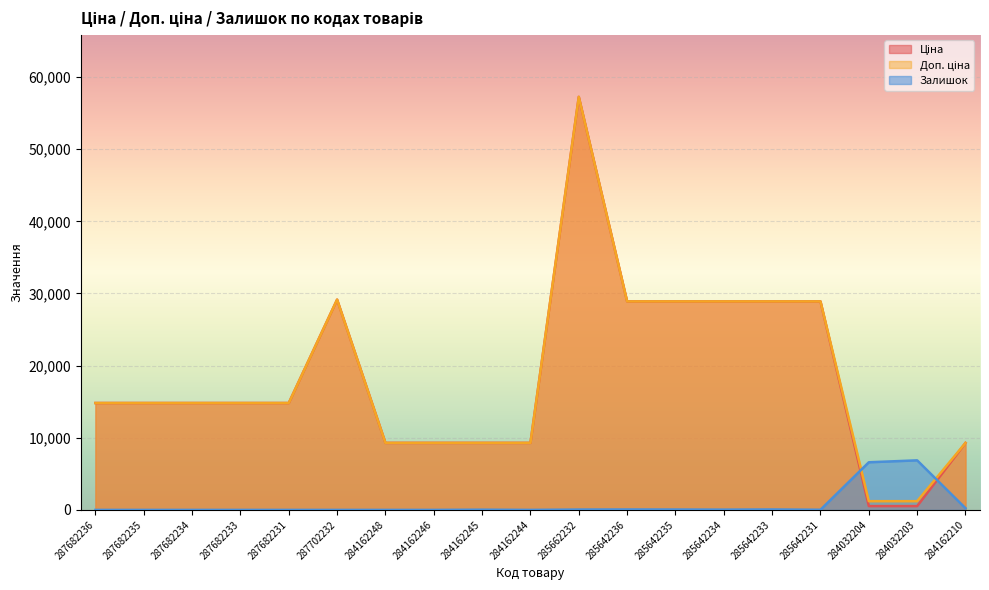

What are all the series names shown in the legend?

Ціна, Доп. ціна, Залишок